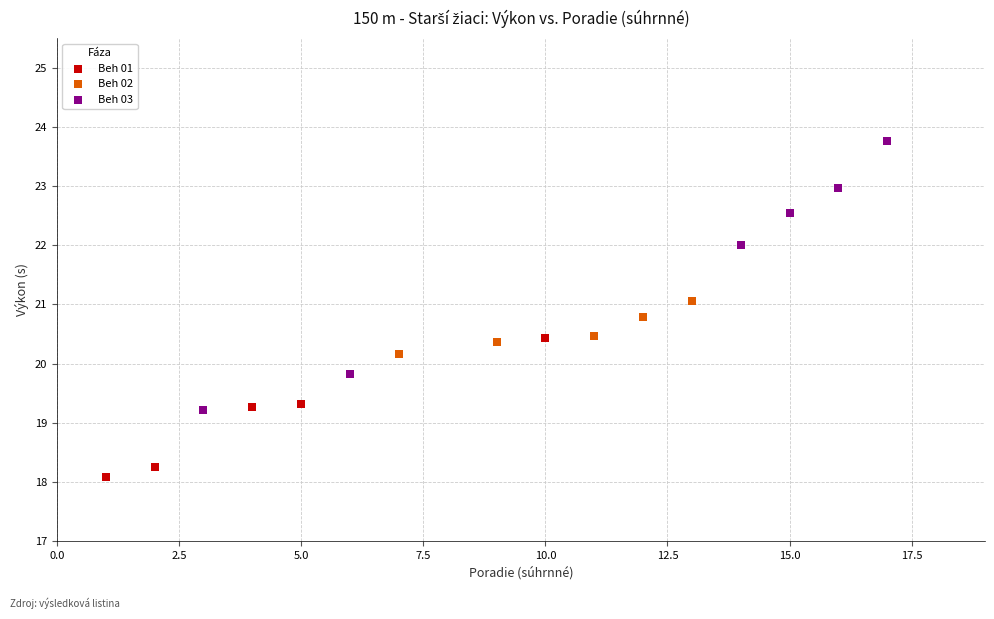

Which series has the widest spread of Y values?

Beh 03